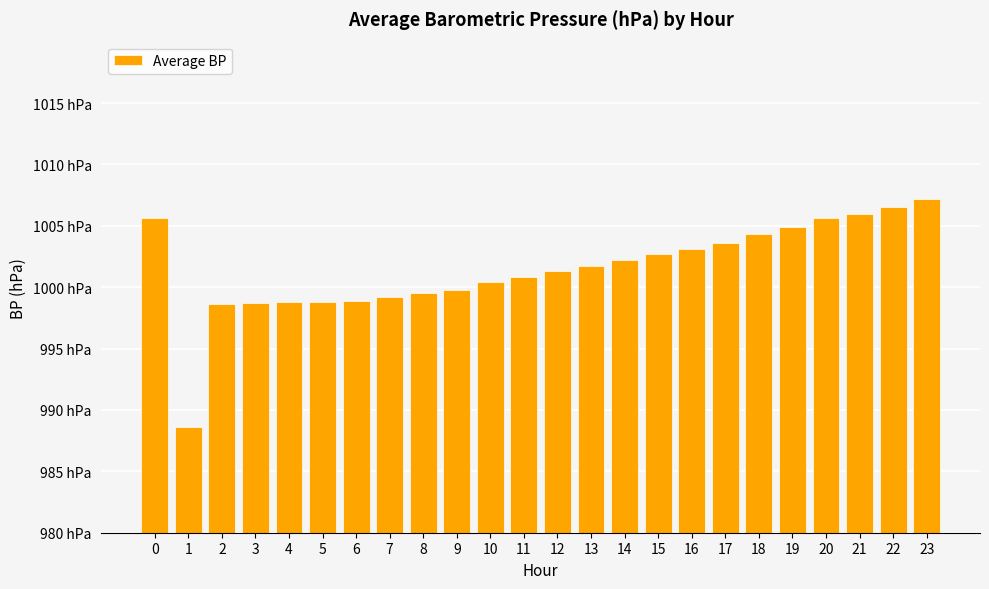

What is the average value?

1001.5